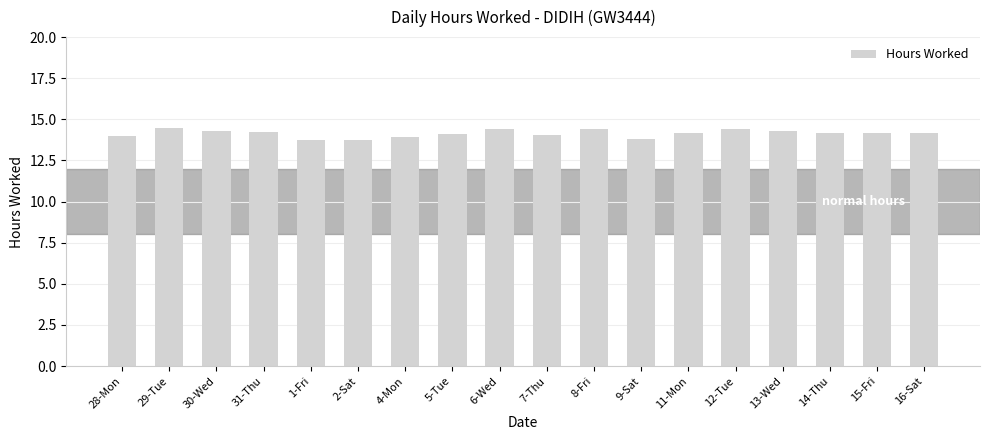

Are the bars horizontal?

No